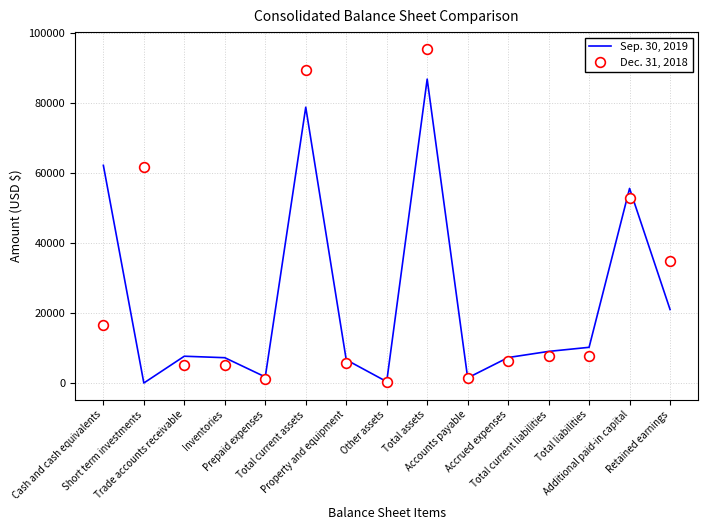

Which series ends up on top after the final intersection of Sep. 30, 2019 and Dec. 31, 2018?

Dec. 31, 2018